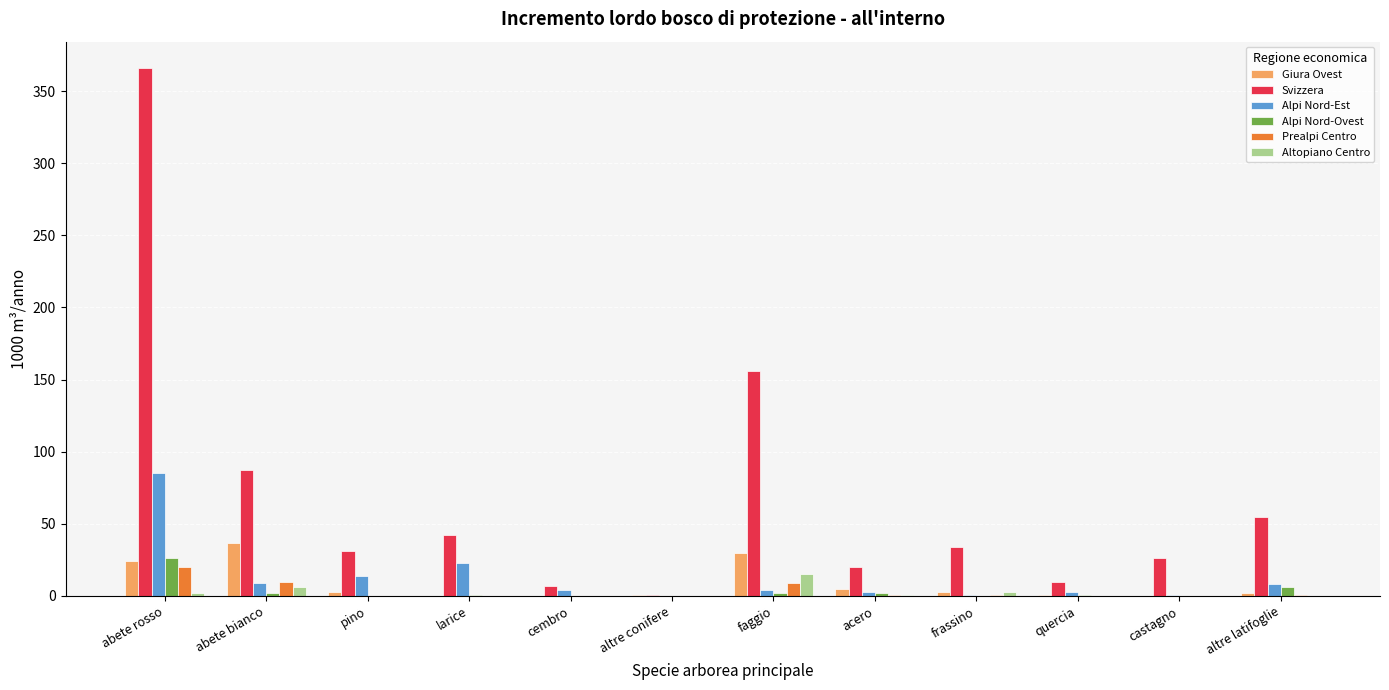

Are the bars horizontal?

No